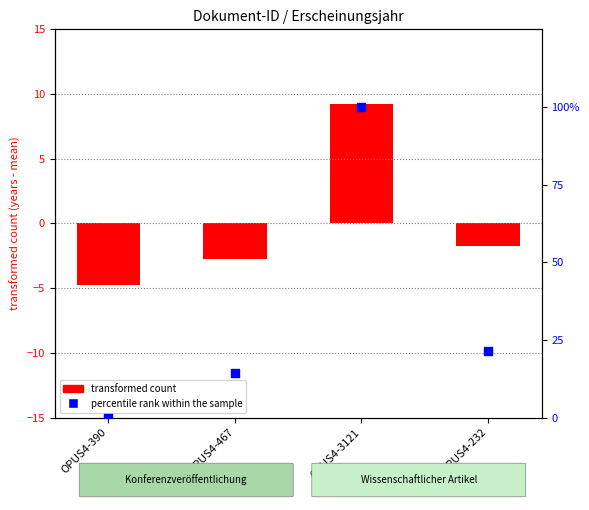

Between OPUS4-390 and OPUS4-3121, which is larger?

OPUS4-3121